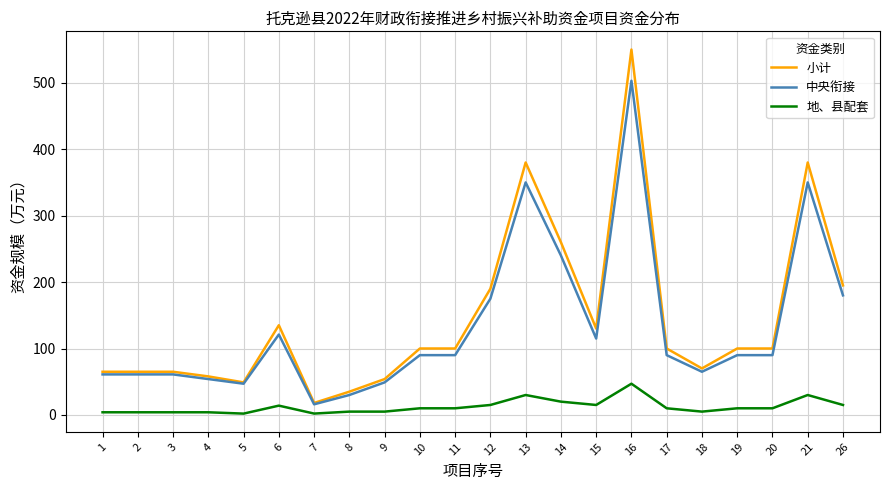

True or false: 地、县配套 and 中央衔接 cross at least once.

False